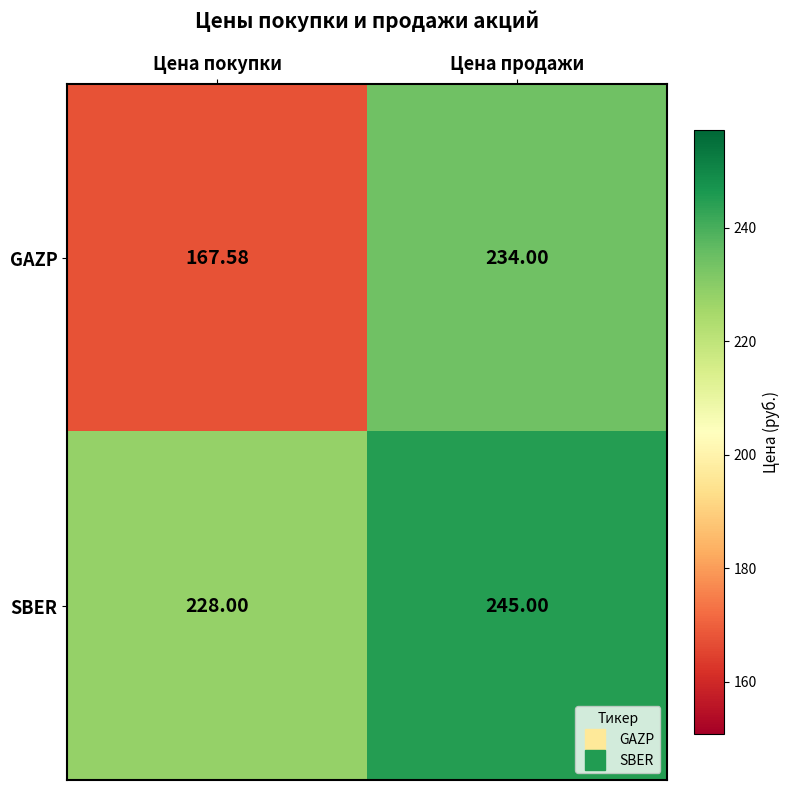

At which category does the chart reach its peak across all series?

Цена продажи